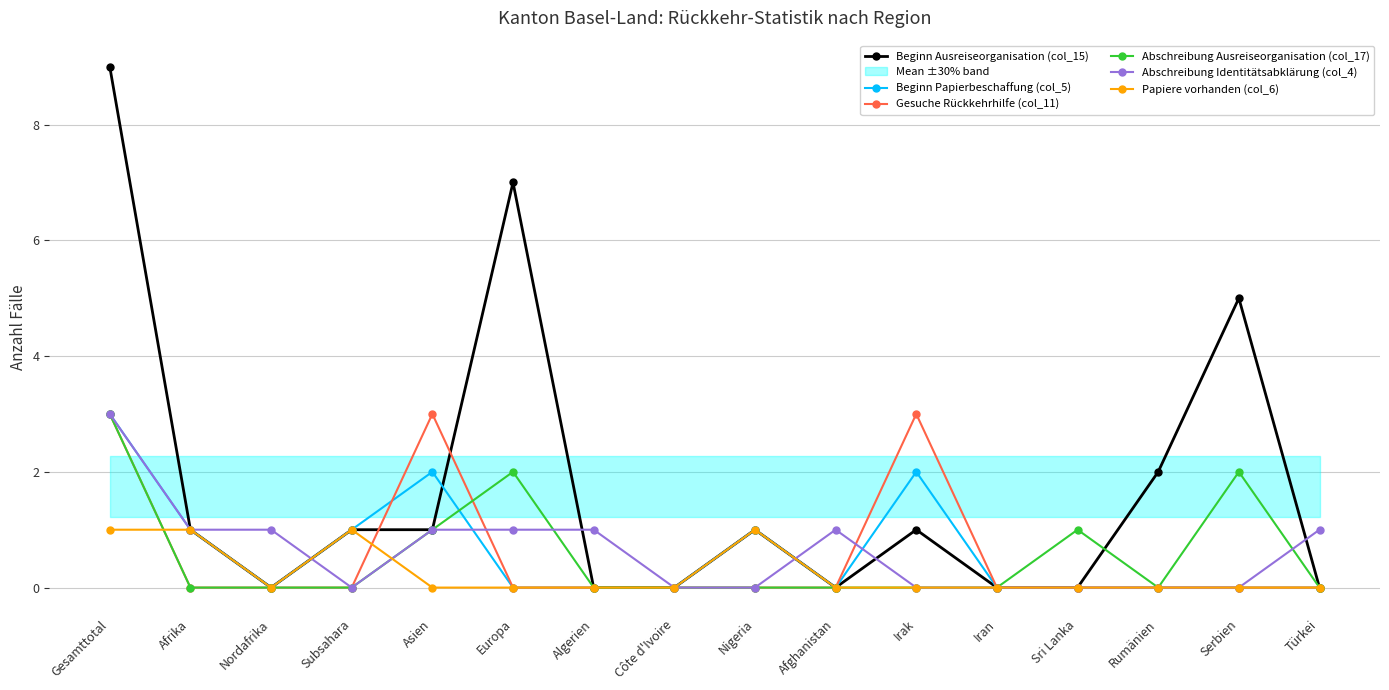

How many values in Beginn Ausreiseorganisation (col_15) are above zero?

9